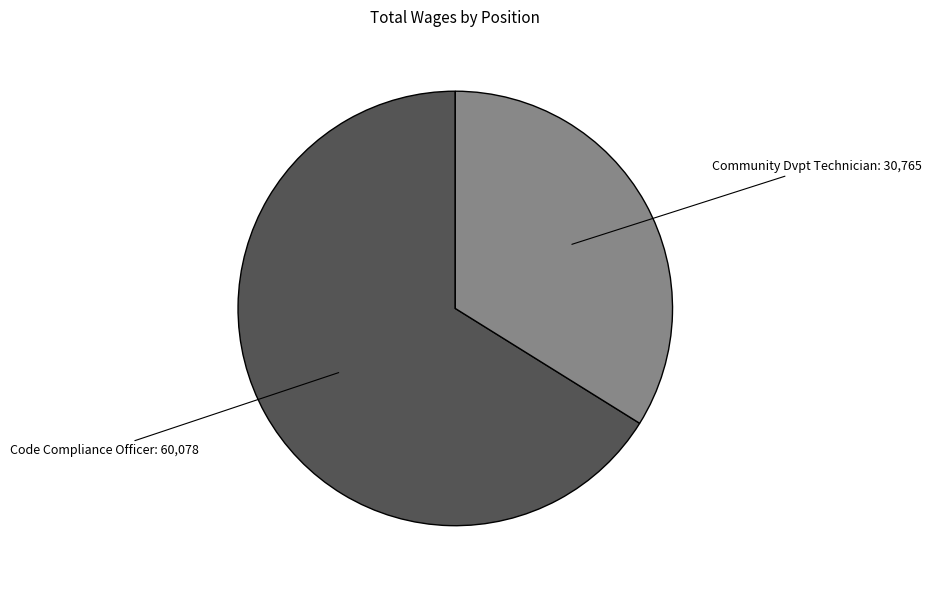

Is Code Compliance Officer the majority of the pie?

Yes